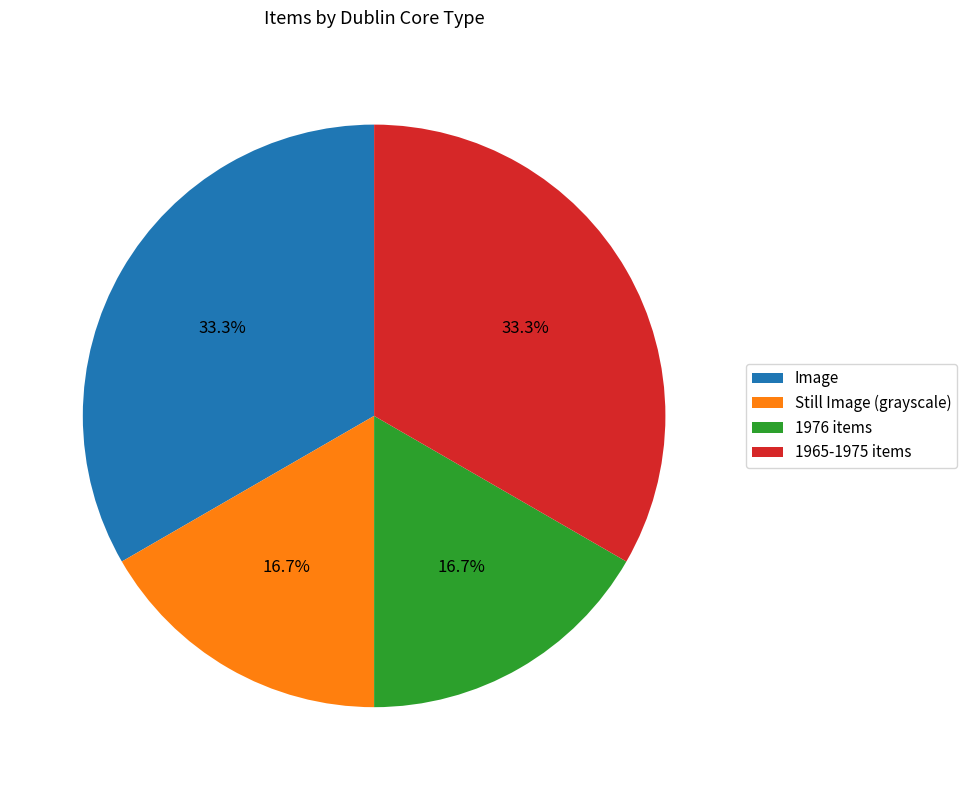

Between 1965-1975 items and Still Image (grayscale), which is larger?

1965-1975 items